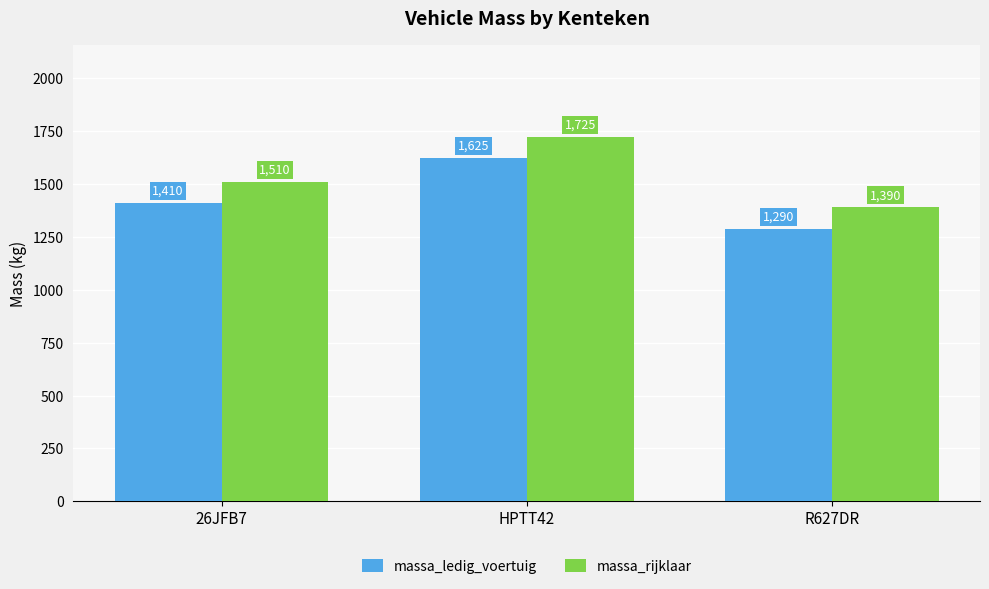

Which category has the lowest value across all series?

R627DR